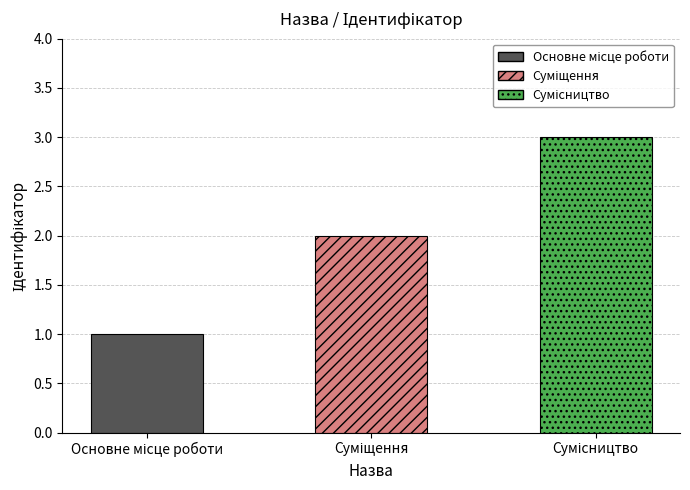

Rank the categories by value from lowest to highest.

Основне місце роботи, Суміщення, Сумісництво